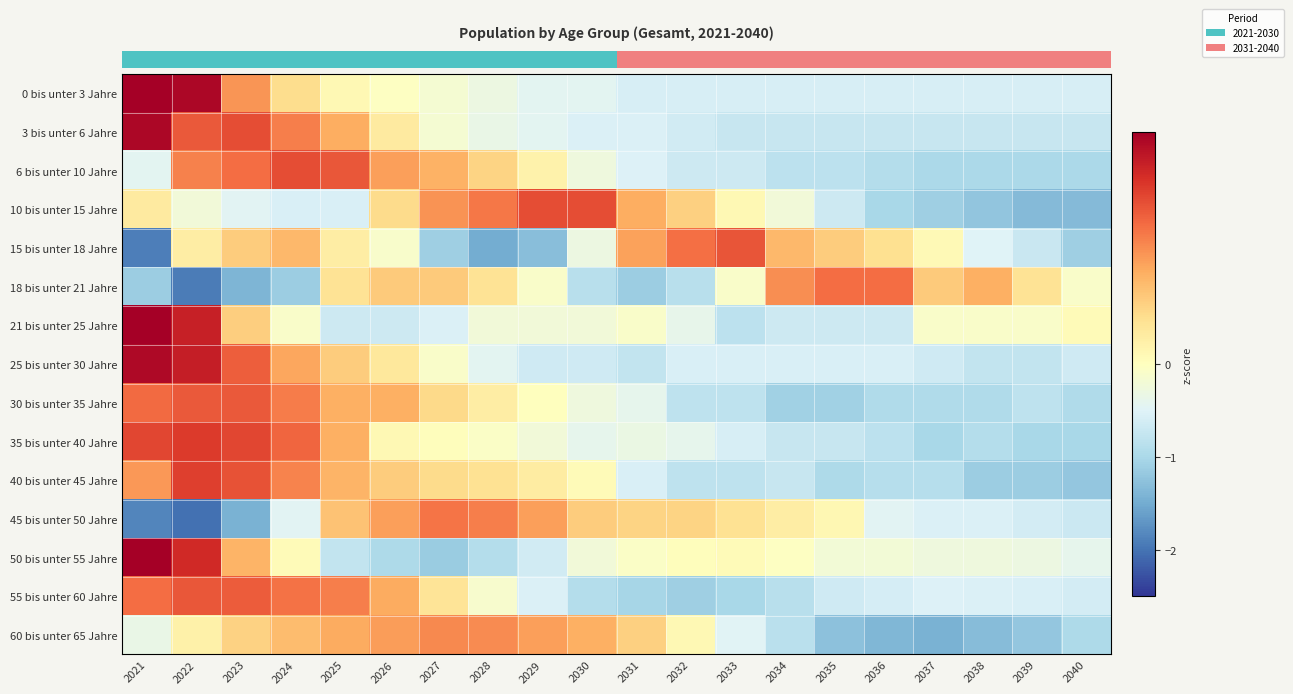

Which has a higher value, 2025 or 2029?

2025